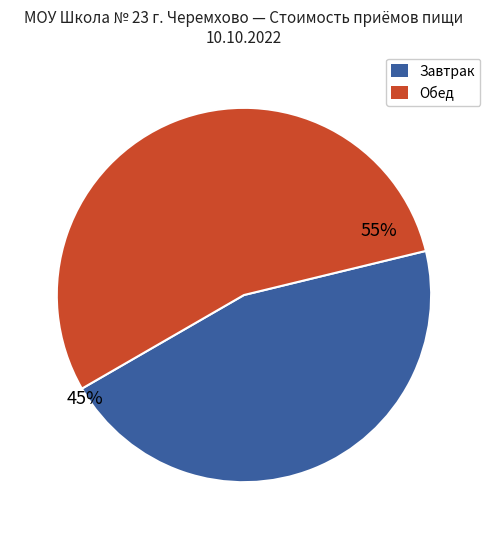

To the nearest percent, what percentage of the pie is Завтрак?

45%